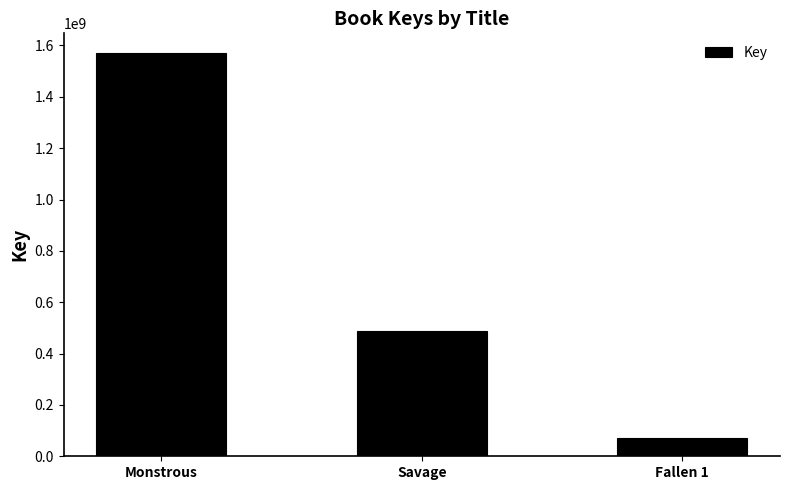

What is the ratio of the value at Savage to the value at Fallen 1?

6.8